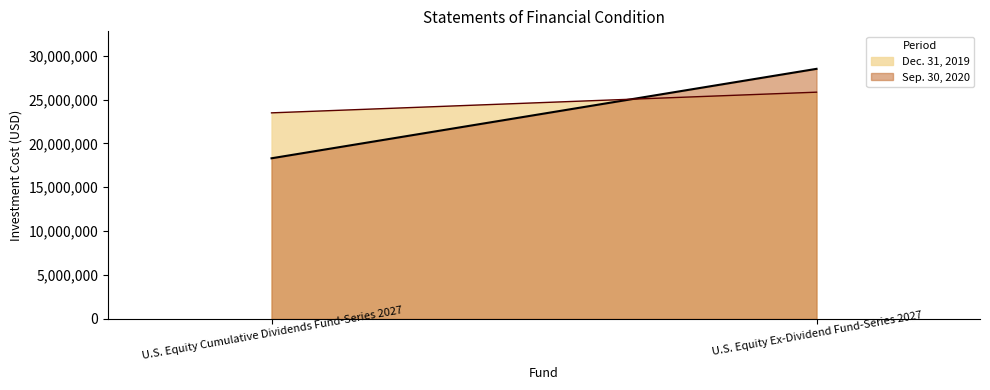

At U.S. Equity Ex-Dividend Fund-Series 2027, list the series in order from largest to smallest.

Sep. 30, 2020, Dec. 31, 2019